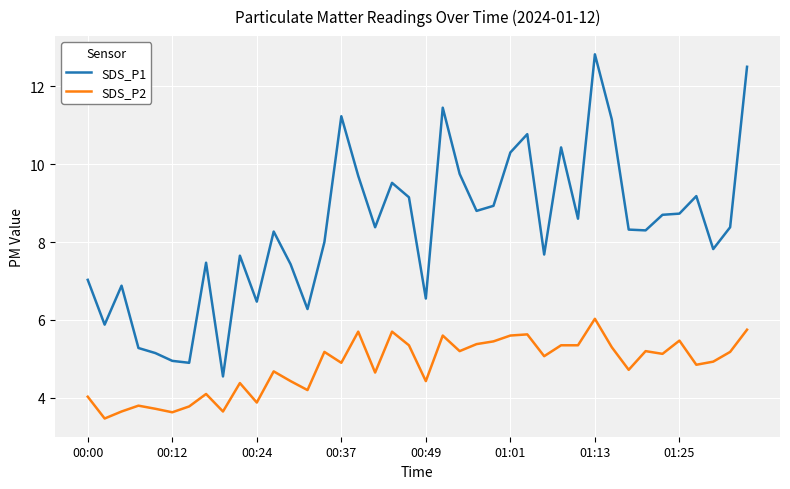

Which series has the widest spread of values?

SDS_P1